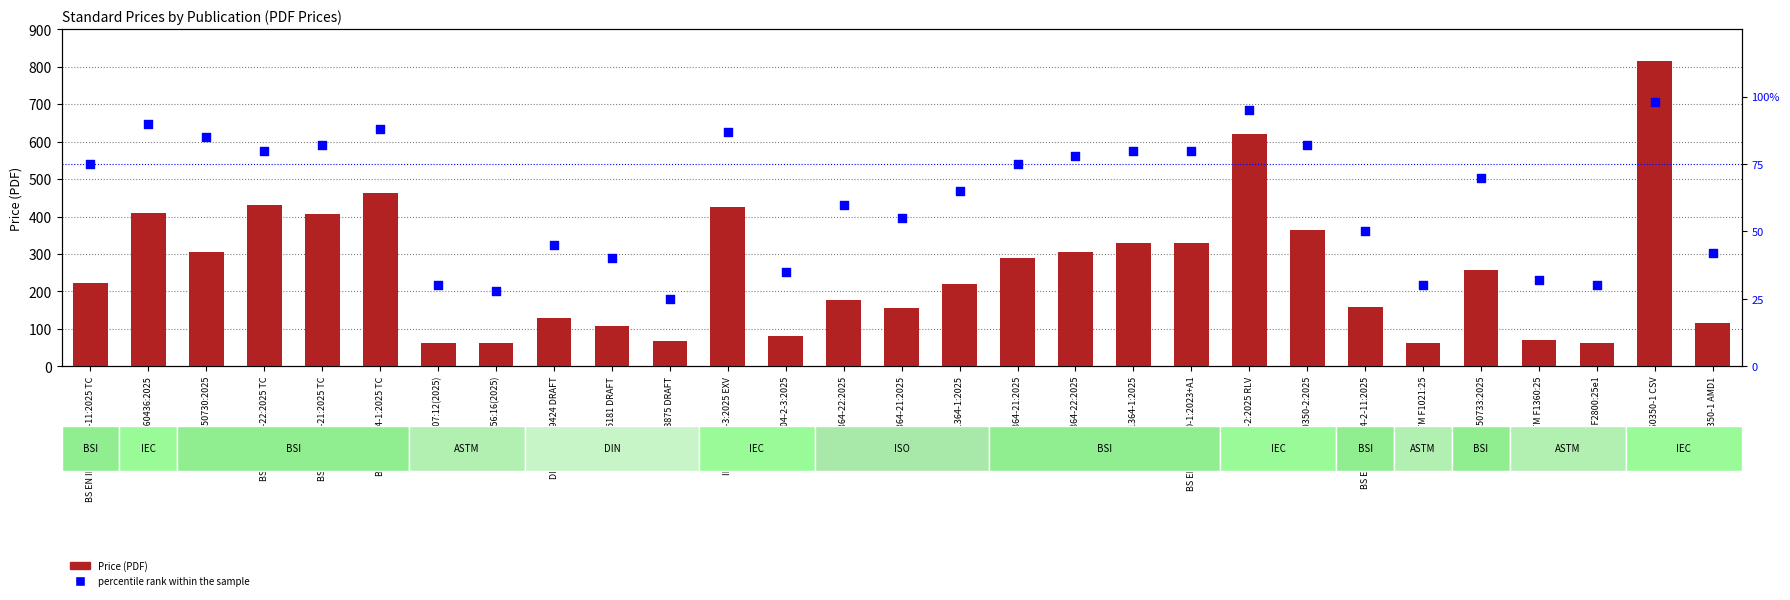

Which series reaches the maximum Y coordinate?

Price (PDF)